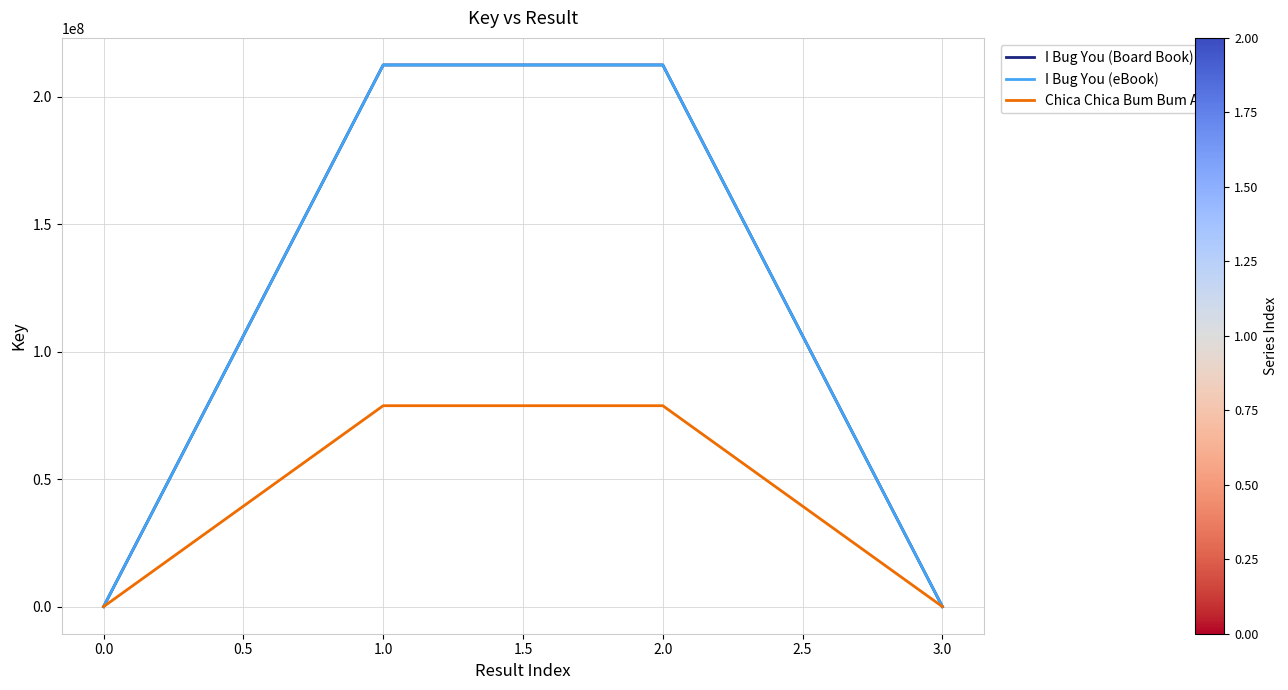

Is this an area chart (filled region under the line)?

No